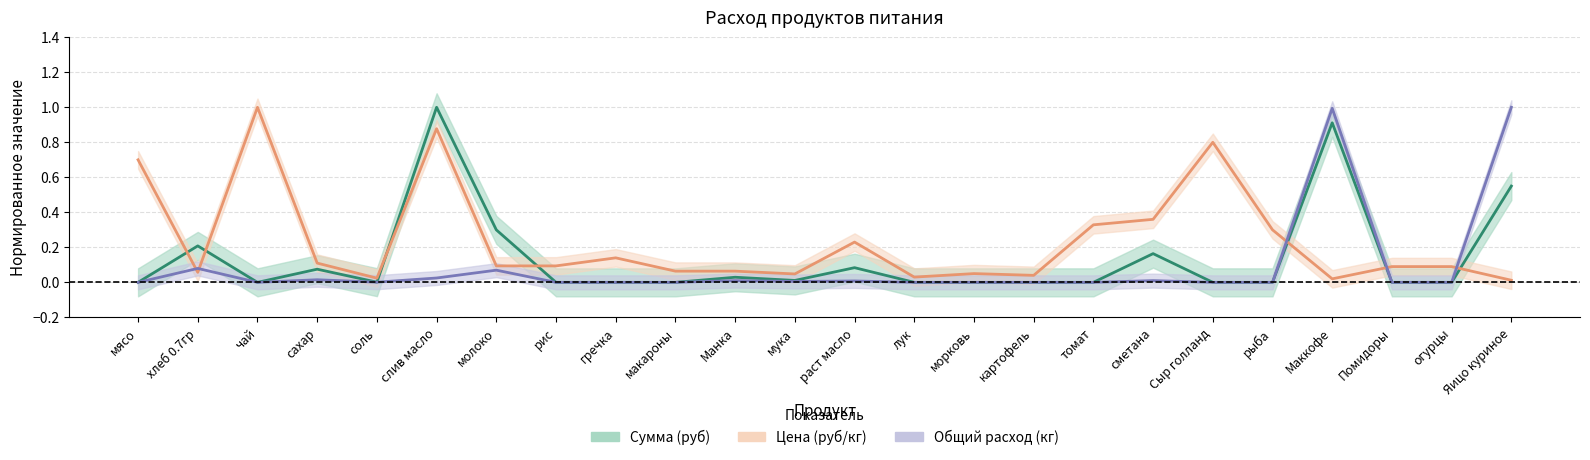

How many interior local valleys does the Общий расход (кг) series have?

3